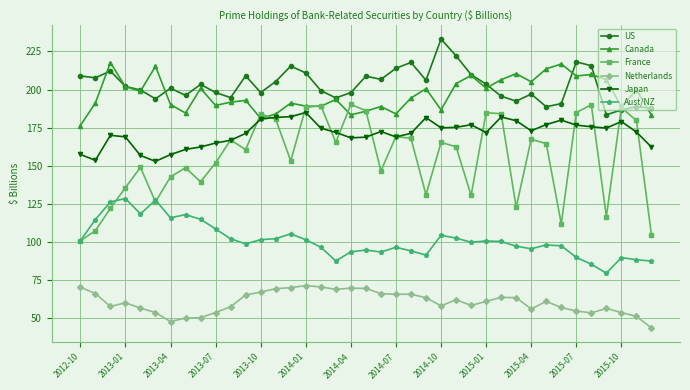

True or false: France has more than 1 interior local peaks.

True